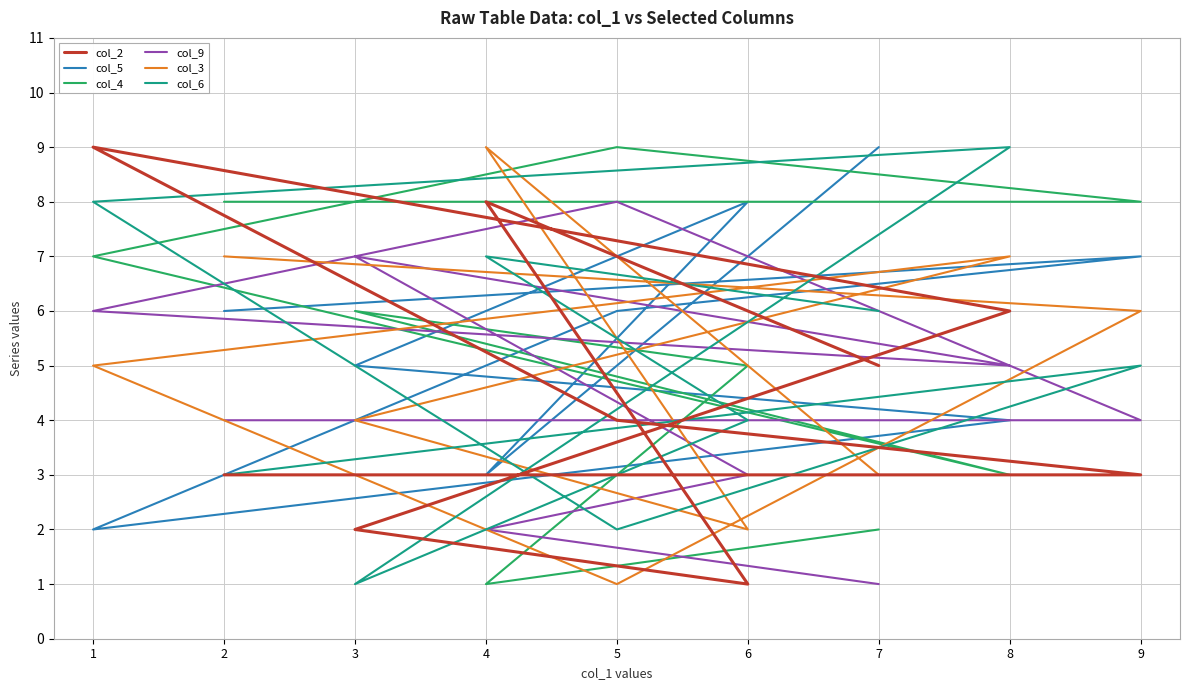

Reading left to right, transcribe all the data shown in this chart.

col_2: 2=3	9=3	5=4	1=9	8=6	3=2	6=1	4=8	7=5
col_5: 2=6	9=7	5=6	1=2	8=4	3=5	6=8	4=3	7=9
col_4: 2=8	9=8	5=9	1=7	8=3	3=6	6=5	4=1	7=2
col_9: 2=4	9=4	5=8	1=6	8=5	3=7	6=3	4=2	7=1
col_3: 2=7	9=6	5=1	1=5	8=7	3=4	6=2	4=9	7=3
col_6: 2=3	9=5	5=2	1=8	8=9	3=1	6=4	4=7	7=6